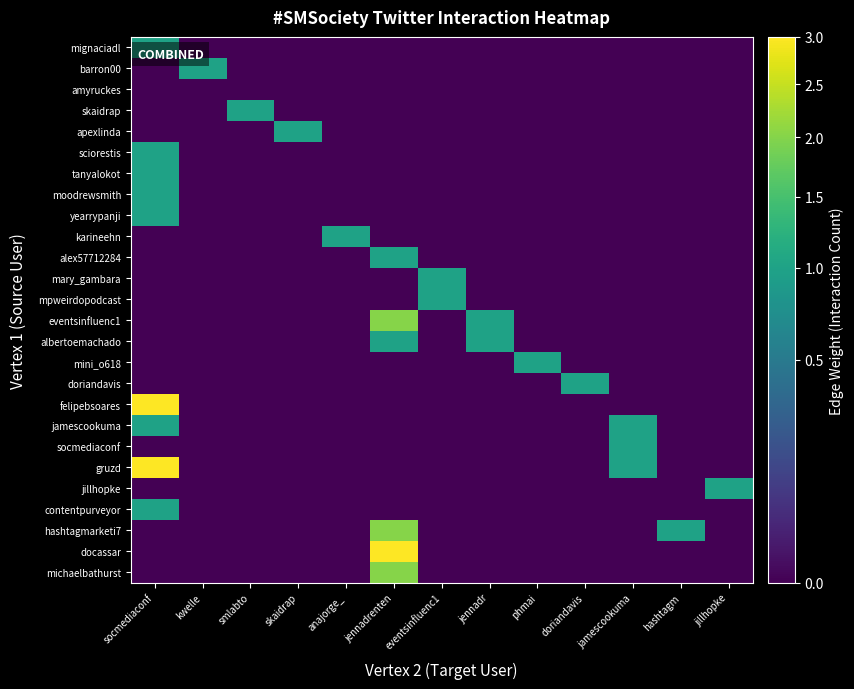

Reading right to left, transcribe all the data shown in this chart.

mignaciadl: jillhopke=0	hashtagm=0	jamescookuma=0	doriandavis=0	phmai=0	jennadr=0	eventsinfluenc1=0	jennadrenten=0	anajorge_=0	skaidrap=0	smlabto=0	kwelle=0	socmediaconf=1
barron00: jillhopke=0	hashtagm=0	jamescookuma=0	doriandavis=0	phmai=0	jennadr=0	eventsinfluenc1=0	jennadrenten=0	anajorge_=0	skaidrap=0	smlabto=0	kwelle=1	socmediaconf=0
amyruckes: jillhopke=0	hashtagm=0	jamescookuma=0	doriandavis=0	phmai=0	jennadr=0	eventsinfluenc1=0	jennadrenten=0	anajorge_=0	skaidrap=0	smlabto=0	kwelle=0	socmediaconf=0
skaidrap: jillhopke=0	hashtagm=0	jamescookuma=0	doriandavis=0	phmai=0	jennadr=0	eventsinfluenc1=0	jennadrenten=0	anajorge_=0	skaidrap=0	smlabto=1	kwelle=0	socmediaconf=0
apexlinda: jillhopke=0	hashtagm=0	jamescookuma=0	doriandavis=0	phmai=0	jennadr=0	eventsinfluenc1=0	jennadrenten=0	anajorge_=0	skaidrap=1	smlabto=0	kwelle=0	socmediaconf=0
sciorestis: jillhopke=0	hashtagm=0	jamescookuma=0	doriandavis=0	phmai=0	jennadr=0	eventsinfluenc1=0	jennadrenten=0	anajorge_=0	skaidrap=0	smlabto=0	kwelle=0	socmediaconf=1
tanyalokot: jillhopke=0	hashtagm=0	jamescookuma=0	doriandavis=0	phmai=0	jennadr=0	eventsinfluenc1=0	jennadrenten=0	anajorge_=0	skaidrap=0	smlabto=0	kwelle=0	socmediaconf=1
moodrewsmith: jillhopke=0	hashtagm=0	jamescookuma=0	doriandavis=0	phmai=0	jennadr=0	eventsinfluenc1=0	jennadrenten=0	anajorge_=0	skaidrap=0	smlabto=0	kwelle=0	socmediaconf=1
yearrypanji: jillhopke=0	hashtagm=0	jamescookuma=0	doriandavis=0	phmai=0	jennadr=0	eventsinfluenc1=0	jennadrenten=0	anajorge_=0	skaidrap=0	smlabto=0	kwelle=0	socmediaconf=1
karineehn: jillhopke=0	hashtagm=0	jamescookuma=0	doriandavis=0	phmai=0	jennadr=0	eventsinfluenc1=0	jennadrenten=0	anajorge_=1	skaidrap=0	smlabto=0	kwelle=0	socmediaconf=0
alex57712284: jillhopke=0	hashtagm=0	jamescookuma=0	doriandavis=0	phmai=0	jennadr=0	eventsinfluenc1=0	jennadrenten=1	anajorge_=0	skaidrap=0	smlabto=0	kwelle=0	socmediaconf=0
mary_gambara: jillhopke=0	hashtagm=0	jamescookuma=0	doriandavis=0	phmai=0	jennadr=0	eventsinfluenc1=1	jennadrenten=0	anajorge_=0	skaidrap=0	smlabto=0	kwelle=0	socmediaconf=0
mpweirdopodcast: jillhopke=0	hashtagm=0	jamescookuma=0	doriandavis=0	phmai=0	jennadr=0	eventsinfluenc1=1	jennadrenten=0	anajorge_=0	skaidrap=0	smlabto=0	kwelle=0	socmediaconf=0
eventsinfluenc1: jillhopke=0	hashtagm=0	jamescookuma=0	doriandavis=0	phmai=0	jennadr=1	eventsinfluenc1=0	jennadrenten=2	anajorge_=0	skaidrap=0	smlabto=0	kwelle=0	socmediaconf=0
albertoemachado: jillhopke=0	hashtagm=0	jamescookuma=0	doriandavis=0	phmai=0	jennadr=1	eventsinfluenc1=0	jennadrenten=1	anajorge_=0	skaidrap=0	smlabto=0	kwelle=0	socmediaconf=0
mini_o618: jillhopke=0	hashtagm=0	jamescookuma=0	doriandavis=0	phmai=1	jennadr=0	eventsinfluenc1=0	jennadrenten=0	anajorge_=0	skaidrap=0	smlabto=0	kwelle=0	socmediaconf=0
doriandavis: jillhopke=0	hashtagm=0	jamescookuma=0	doriandavis=1	phmai=0	jennadr=0	eventsinfluenc1=0	jennadrenten=0	anajorge_=0	skaidrap=0	smlabto=0	kwelle=0	socmediaconf=0
felipebsoares: jillhopke=0	hashtagm=0	jamescookuma=0	doriandavis=0	phmai=0	jennadr=0	eventsinfluenc1=0	jennadrenten=0	anajorge_=0	skaidrap=0	smlabto=0	kwelle=0	socmediaconf=3
jamescookuma: jillhopke=0	hashtagm=0	jamescookuma=1	doriandavis=0	phmai=0	jennadr=0	eventsinfluenc1=0	jennadrenten=0	anajorge_=0	skaidrap=0	smlabto=0	kwelle=0	socmediaconf=1
socmediaconf: jillhopke=0	hashtagm=0	jamescookuma=1	doriandavis=0	phmai=0	jennadr=0	eventsinfluenc1=0	jennadrenten=0	anajorge_=0	skaidrap=0	smlabto=0	kwelle=0	socmediaconf=0
gruzd: jillhopke=0	hashtagm=0	jamescookuma=1	doriandavis=0	phmai=0	jennadr=0	eventsinfluenc1=0	jennadrenten=0	anajorge_=0	skaidrap=0	smlabto=0	kwelle=0	socmediaconf=3
jillhopke: jillhopke=1	hashtagm=0	jamescookuma=0	doriandavis=0	phmai=0	jennadr=0	eventsinfluenc1=0	jennadrenten=0	anajorge_=0	skaidrap=0	smlabto=0	kwelle=0	socmediaconf=0
contentpurveyor: jillhopke=0	hashtagm=0	jamescookuma=0	doriandavis=0	phmai=0	jennadr=0	eventsinfluenc1=0	jennadrenten=0	anajorge_=0	skaidrap=0	smlabto=0	kwelle=0	socmediaconf=1
hashtagmarketi7: jillhopke=0	hashtagm=1	jamescookuma=0	doriandavis=0	phmai=0	jennadr=0	eventsinfluenc1=0	jennadrenten=2	anajorge_=0	skaidrap=0	smlabto=0	kwelle=0	socmediaconf=0
docassar: jillhopke=0	hashtagm=0	jamescookuma=0	doriandavis=0	phmai=0	jennadr=0	eventsinfluenc1=0	jennadrenten=3	anajorge_=0	skaidrap=0	smlabto=0	kwelle=0	socmediaconf=0
michaelbathurst: jillhopke=0	hashtagm=0	jamescookuma=0	doriandavis=0	phmai=0	jennadr=0	eventsinfluenc1=0	jennadrenten=2	anajorge_=0	skaidrap=0	smlabto=0	kwelle=0	socmediaconf=0